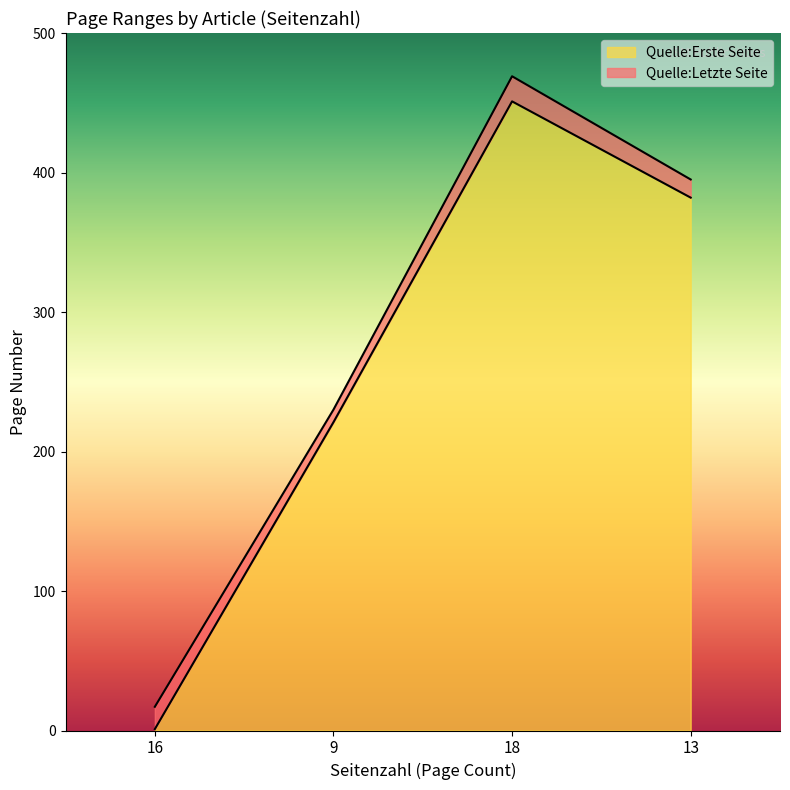

How many categories are shown in the chart?

4